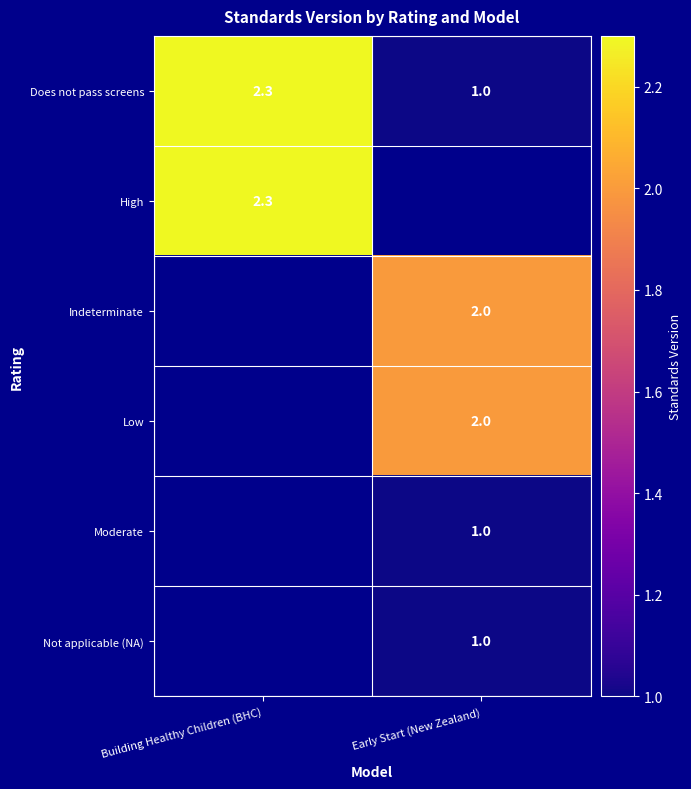

Which has a higher value, Early Start (New Zealand) or Building Healthy Children (BHC)?

Building Healthy Children (BHC)